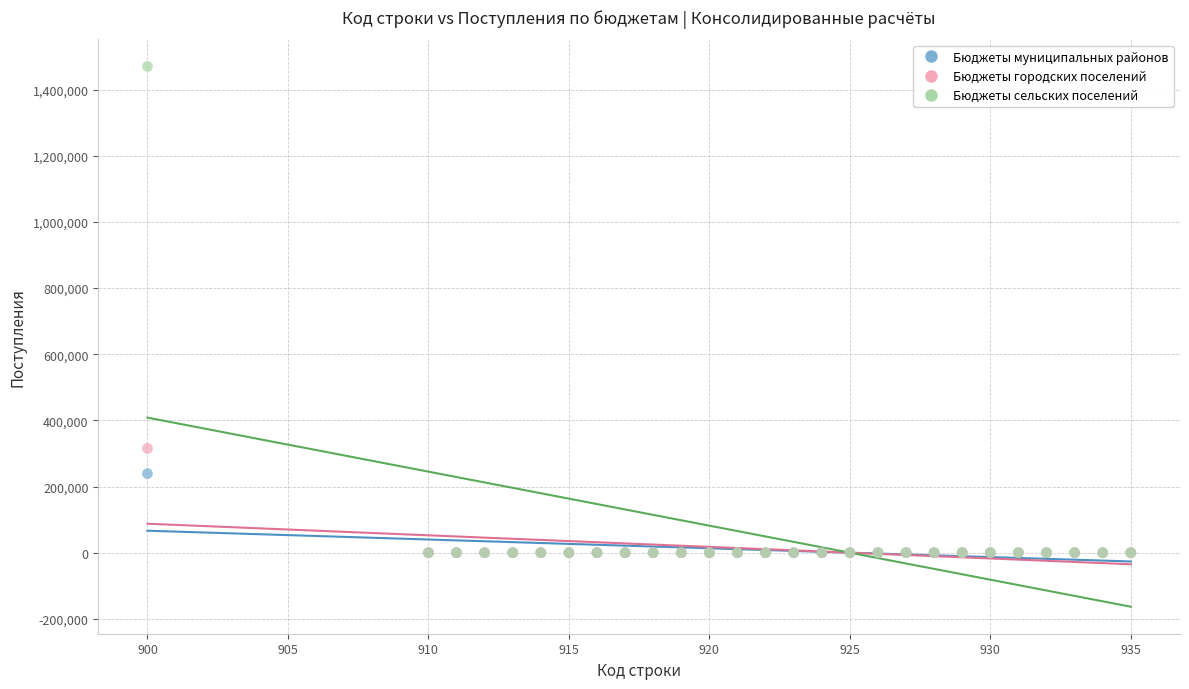

Across all series, what Y value is closest to 735250?

315200.0